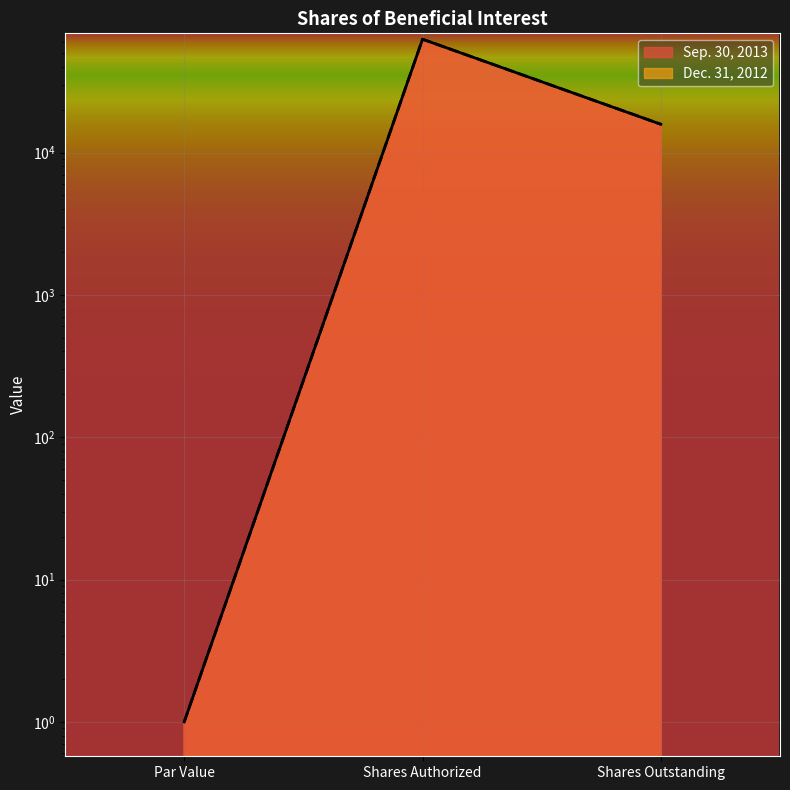

Reading right to left, transcribe all the data shown in this chart.

Sep. 30, 2013: Shares Outstanding=15788	Shares Authorized=62500	Par Value=1
Dec. 31, 2012: Shares Outstanding=15798	Shares Authorized=62500	Par Value=1